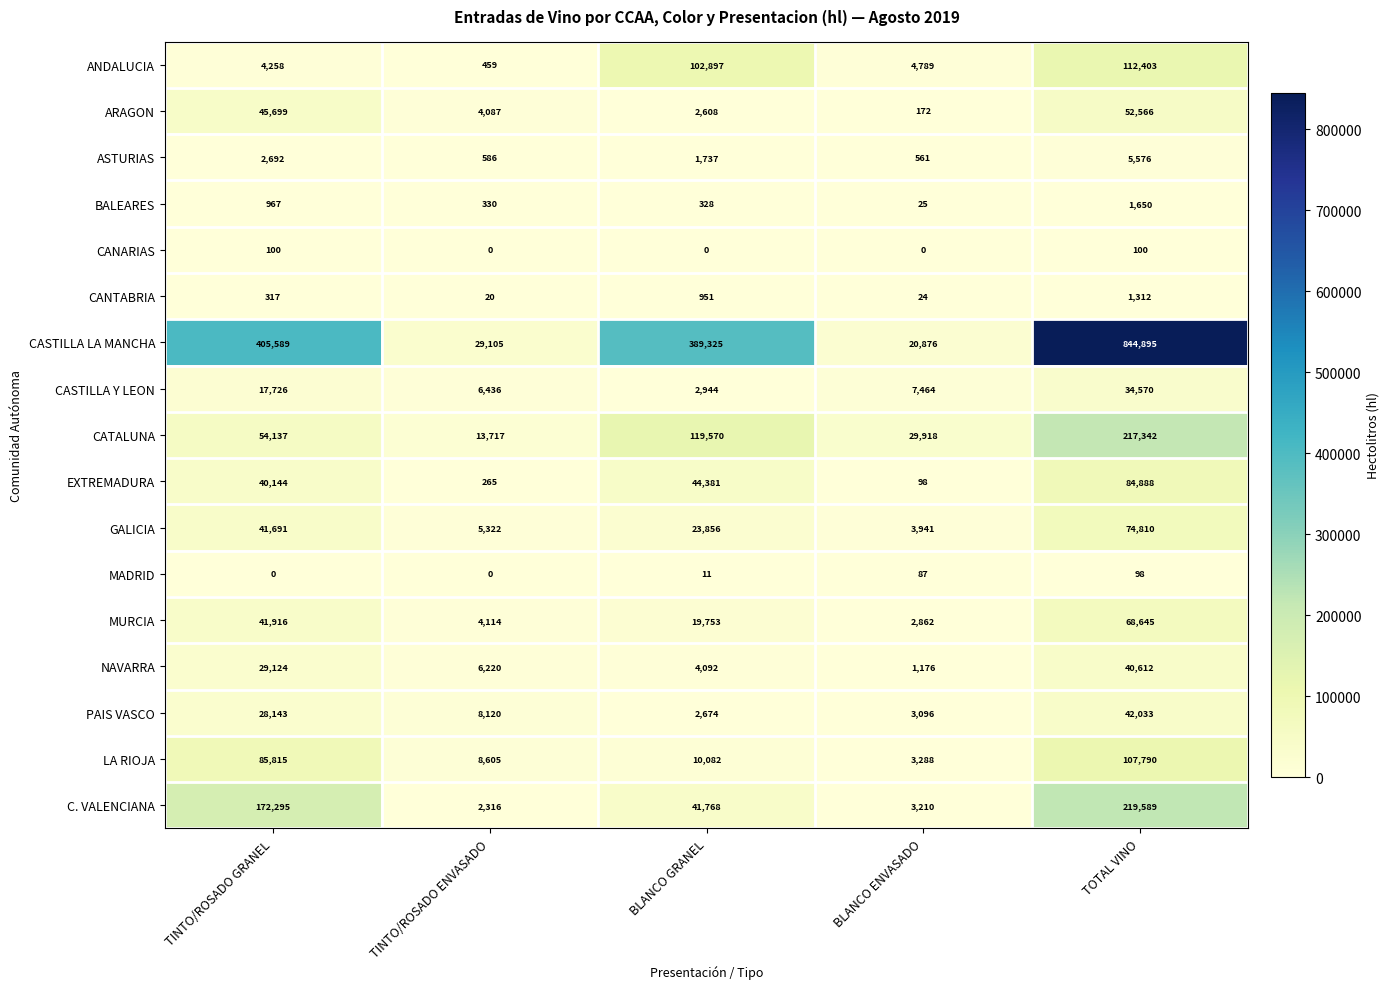

Count the number of data series in this chart.

17